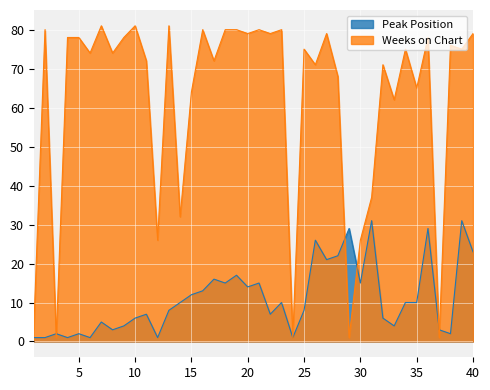

Which label corresponds to the largest value in the chart?

7